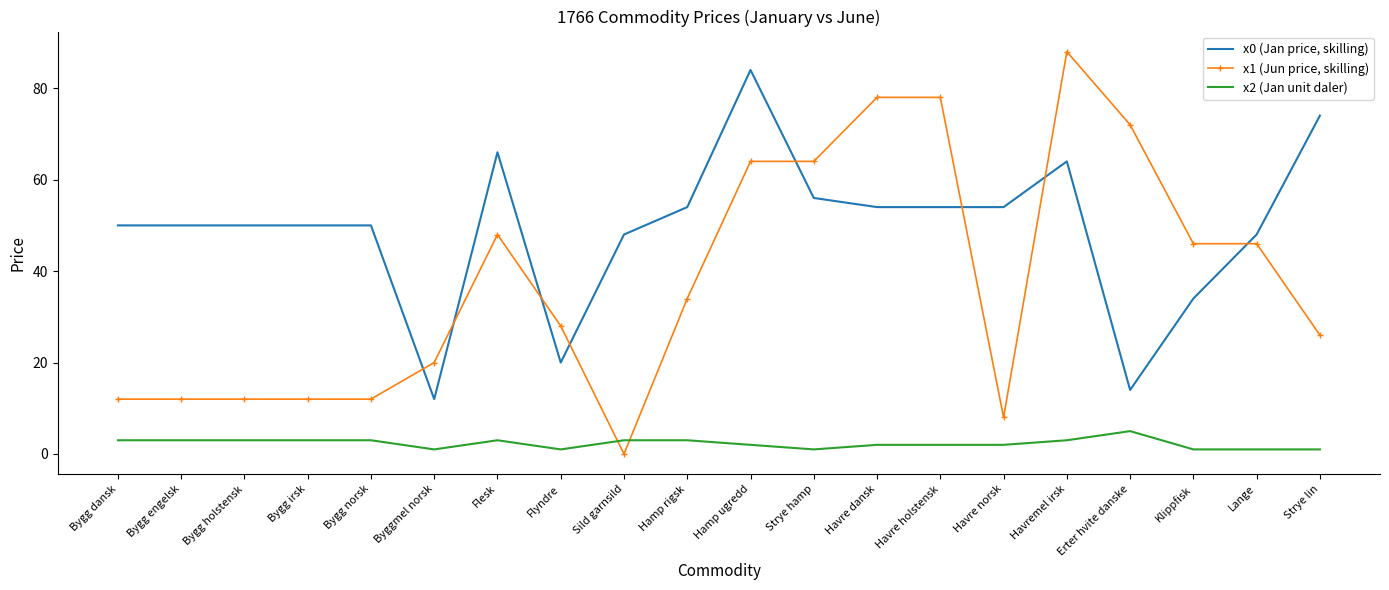

List the series in order of their overall mean, lowest first.

x2 (Jan unit daler), x1 (Jun price, skilling), x0 (Jan price, skilling)